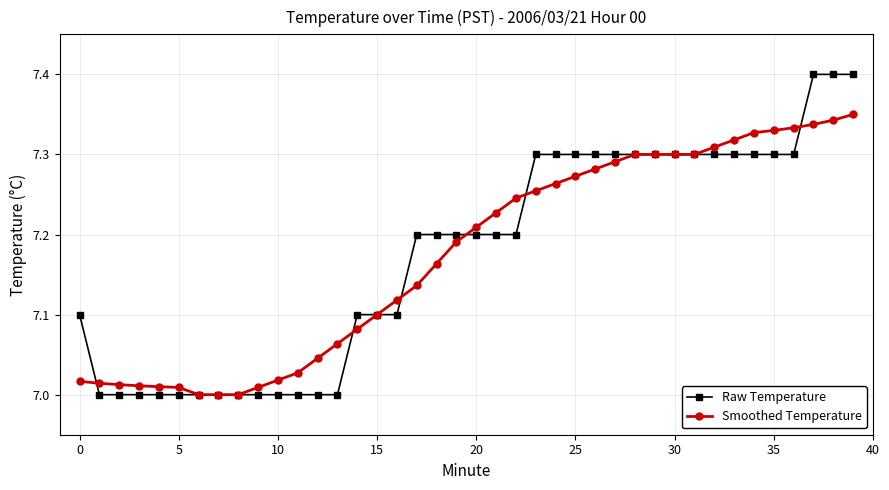

Which series has the widest spread of values?

Raw Temperature